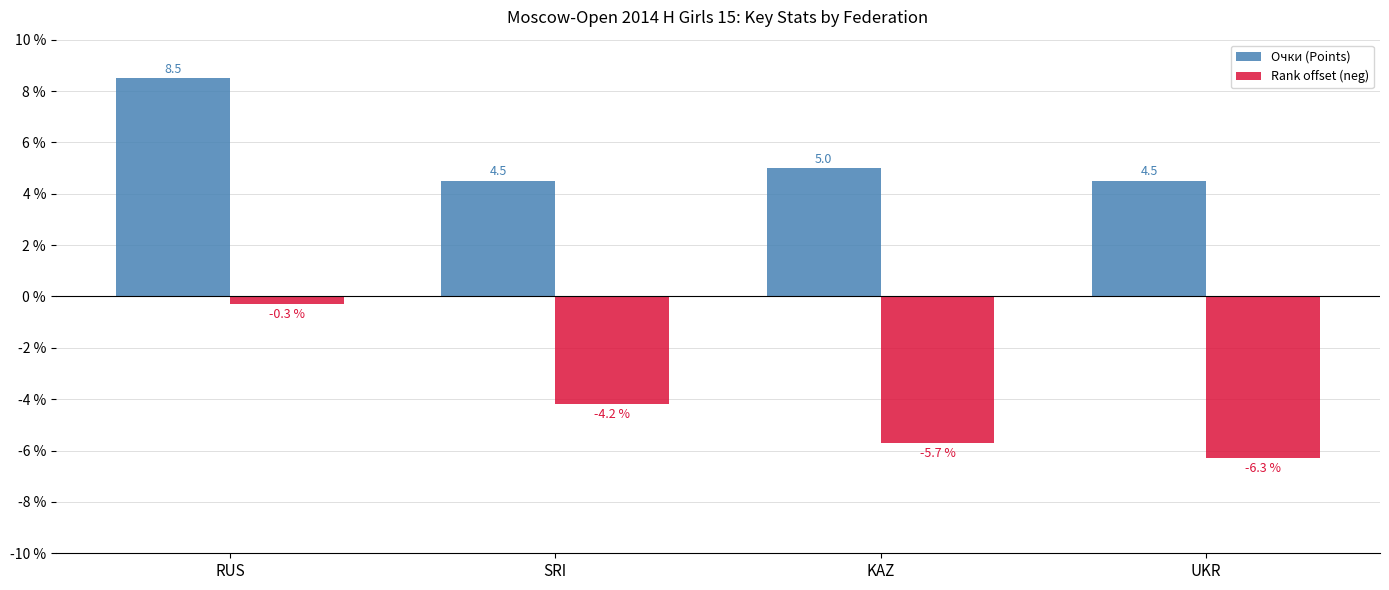

Which category has the highest value in the Rank offset (neg) series?

RUS